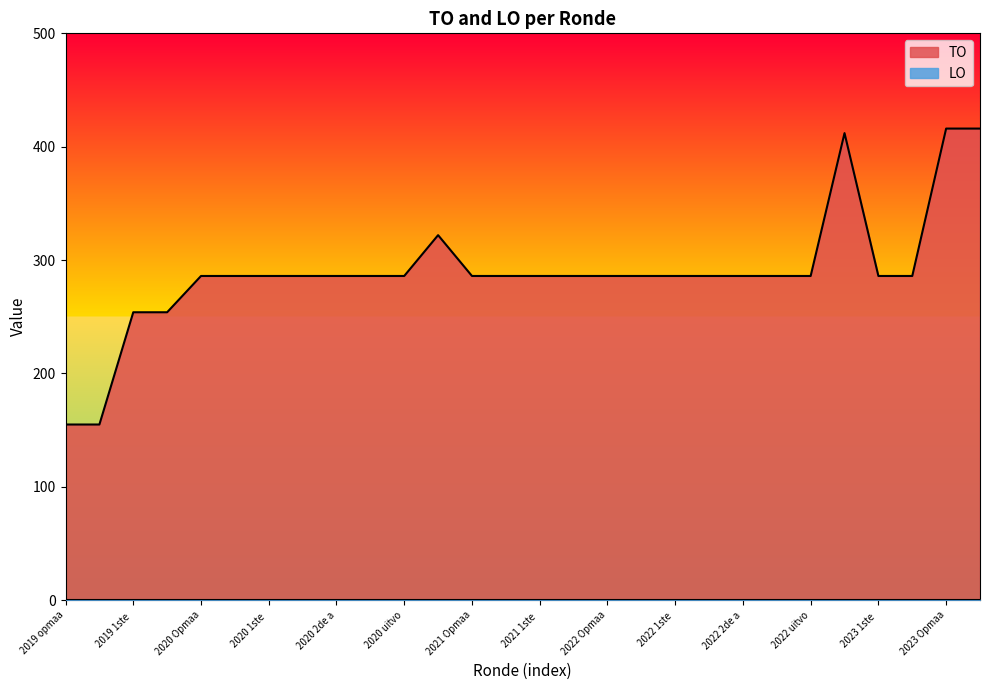

At which category does the data reach its first local peak?

2021 uitvoering